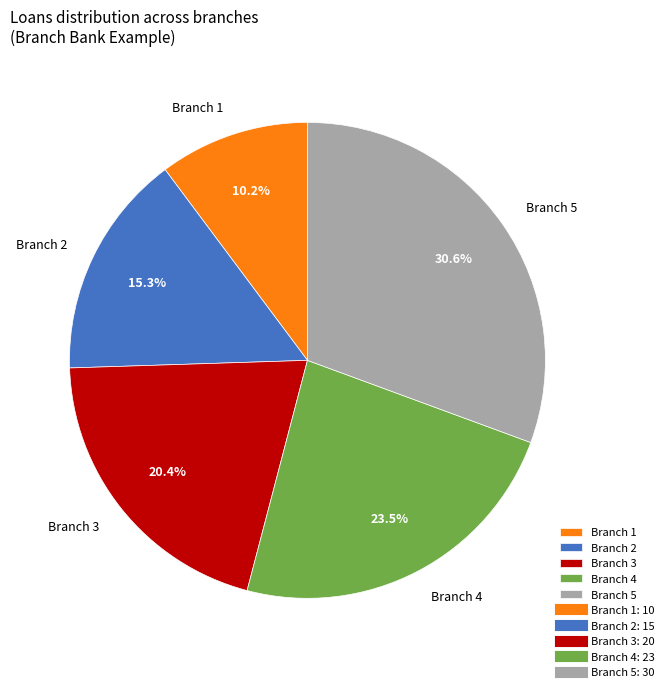

Approximately how many times larger is the value at Branch 3 compared to Branch 1?

2.0